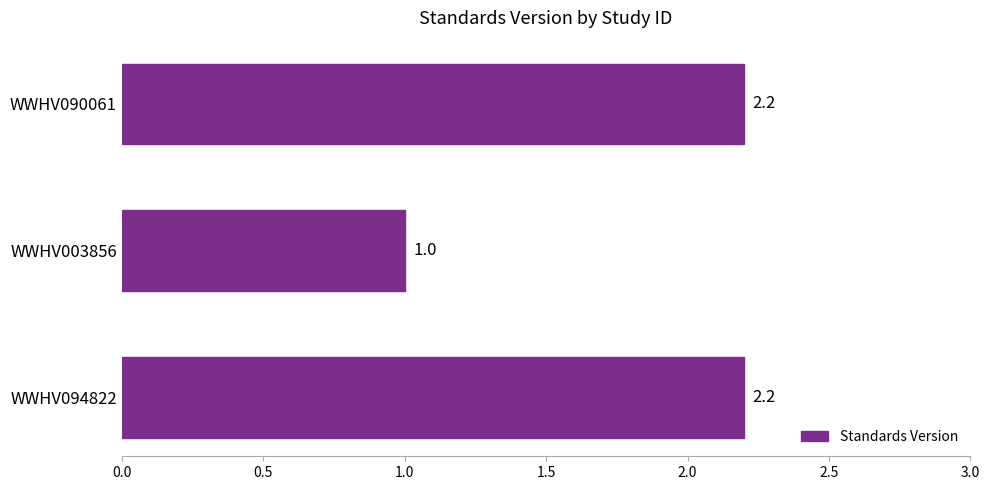

Does the chart contain any negative values?

No